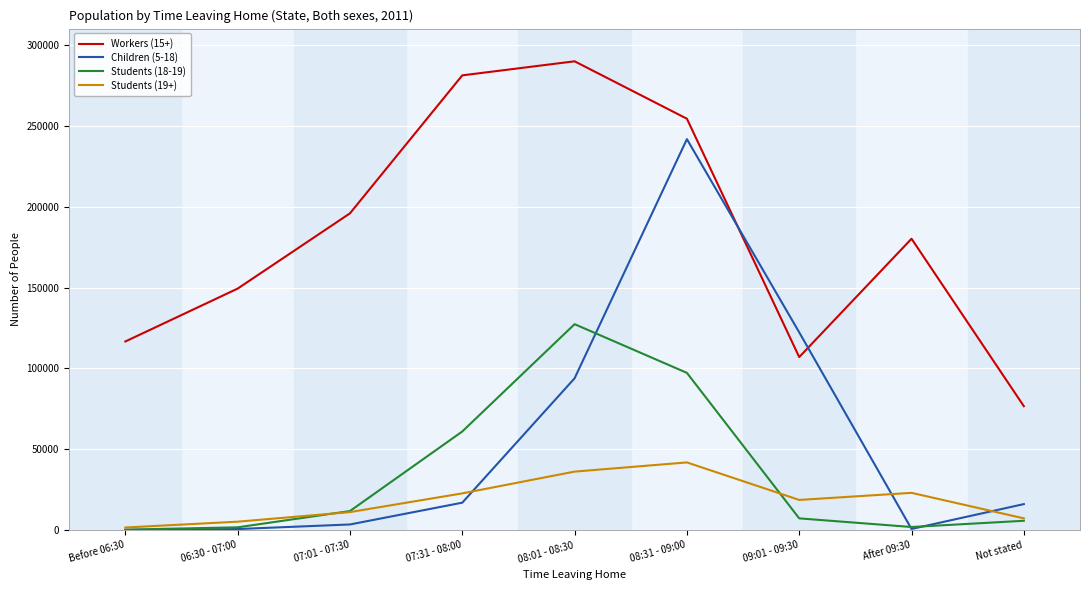

How many lines are shown in the chart?

4